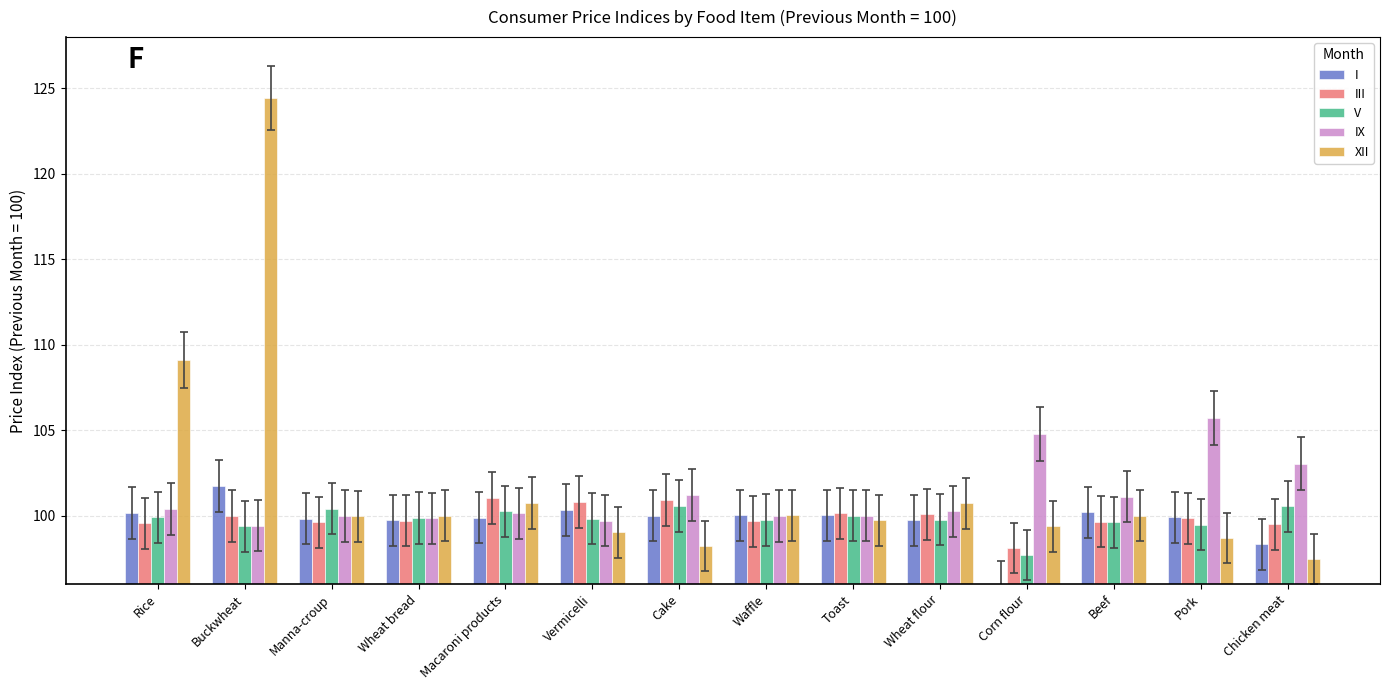

What is the average value of the V series?

99.8